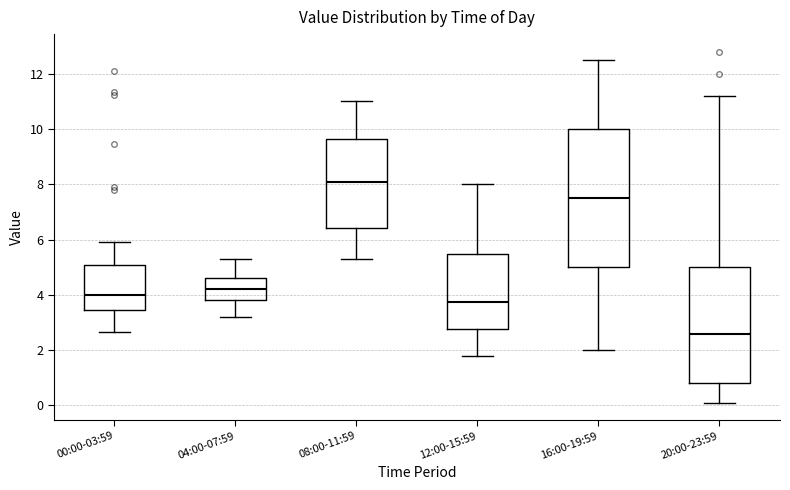

Which box is the tallest, from its lower edge to its upper edge?

16:00-19:59